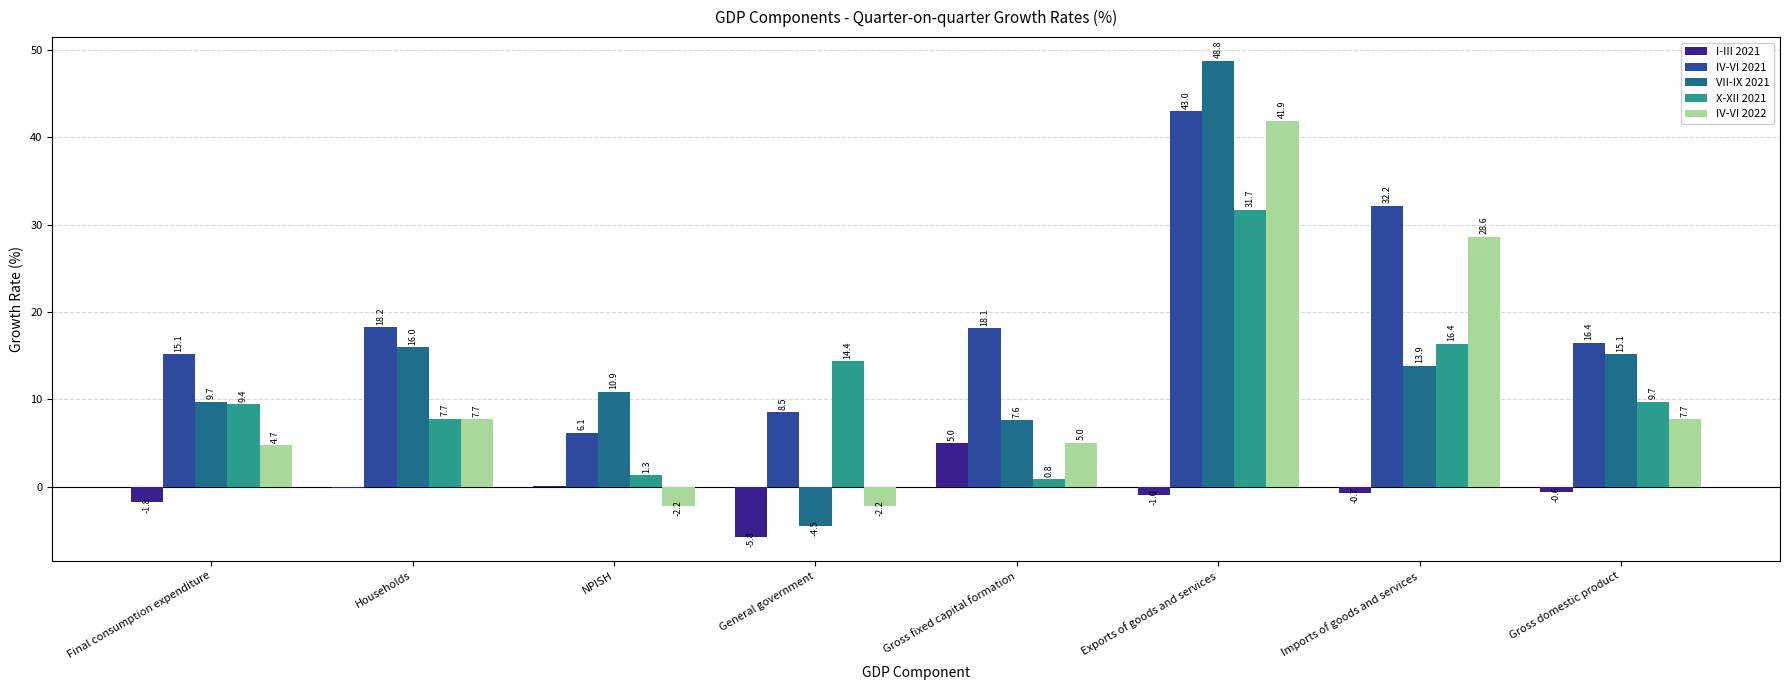

Which series has the largest range (max minus min)?

VII-IX 2021